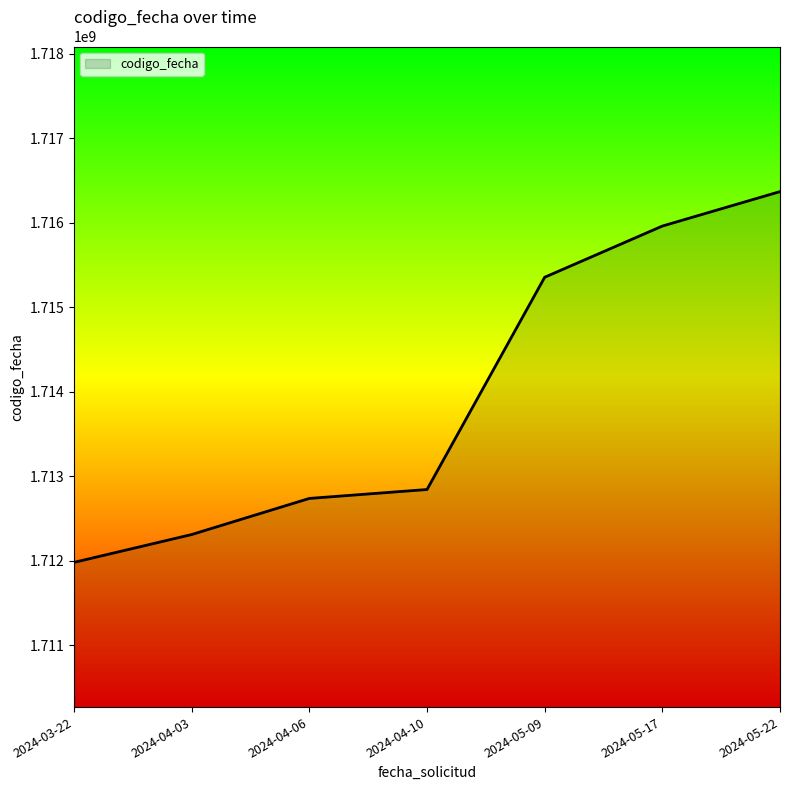

True or false: there are more than 1 points higher than both neighbors.

False